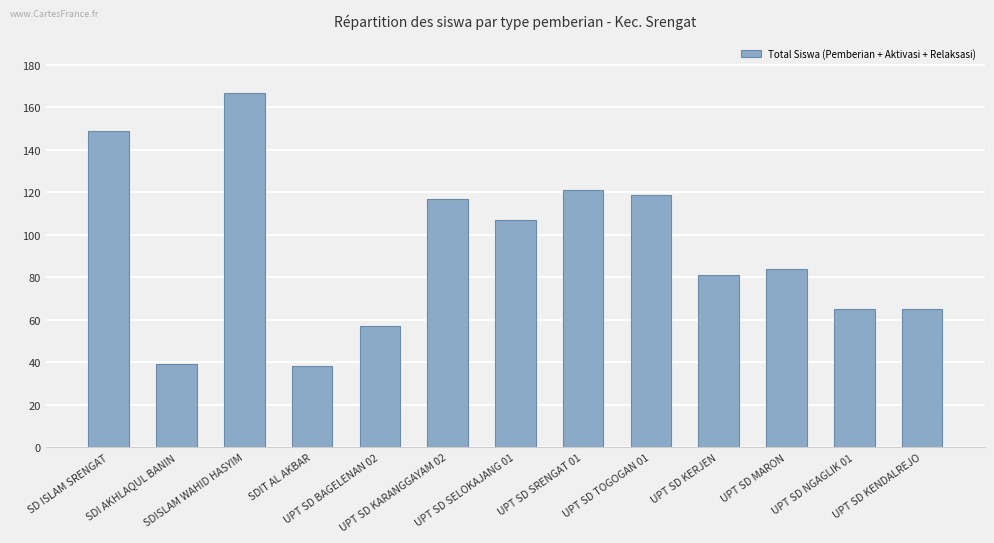

Which has a higher value, SDI AKHLAQUL BANIN or UPT SD SRENGAT 01?

UPT SD SRENGAT 01